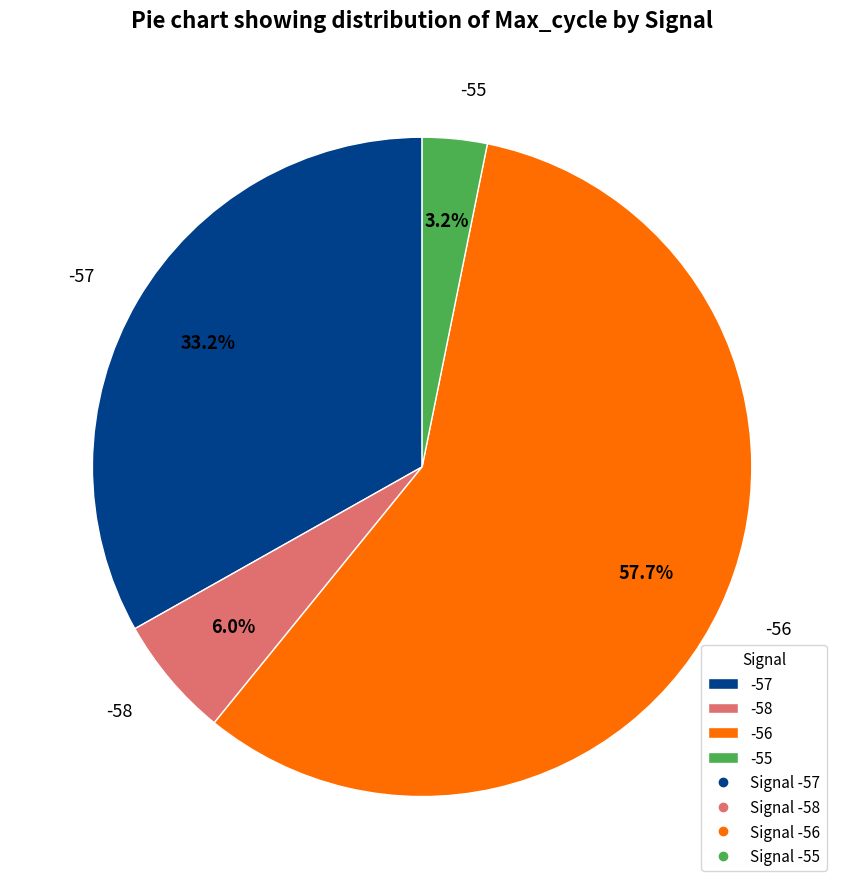

To the nearest percent, what is the average slice percentage?

25%